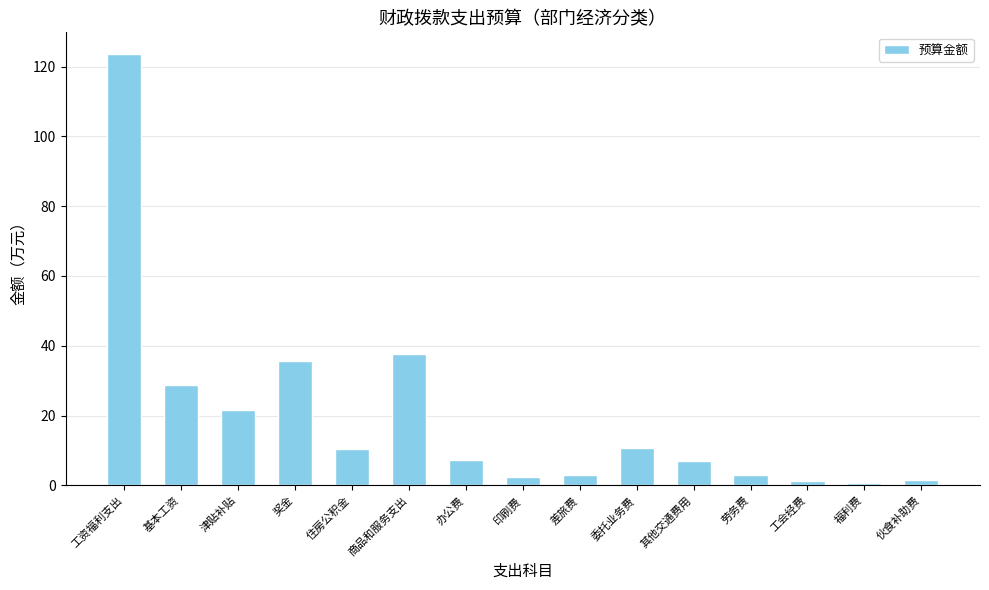

What is the difference between the values at 劳务费 and 工资福利支出?

120.7